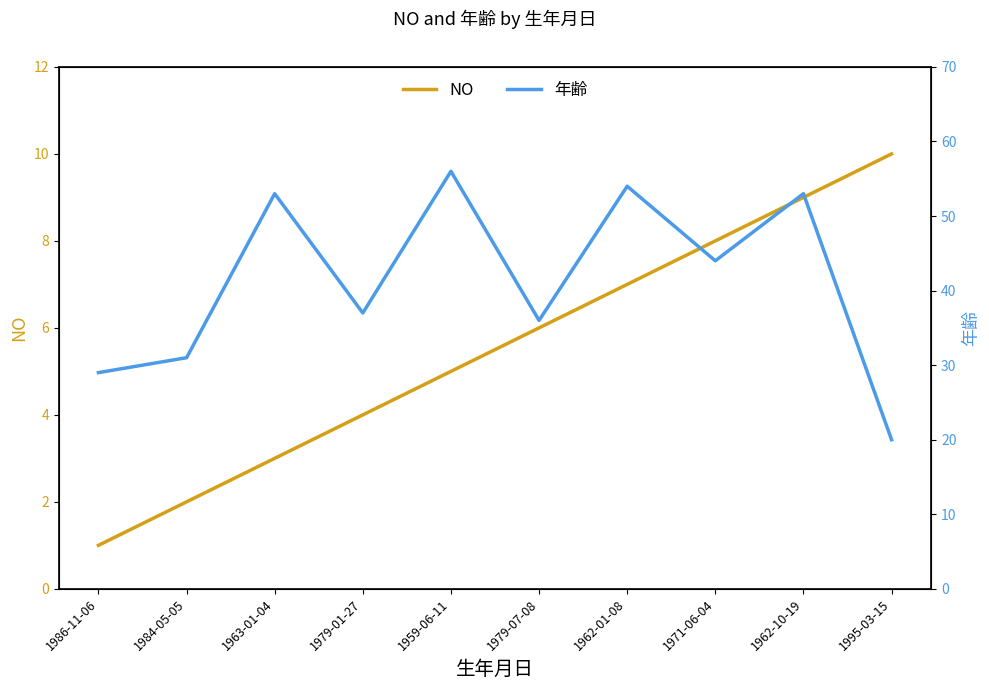

What is the label of the 5th point from the left?

1959-06-11